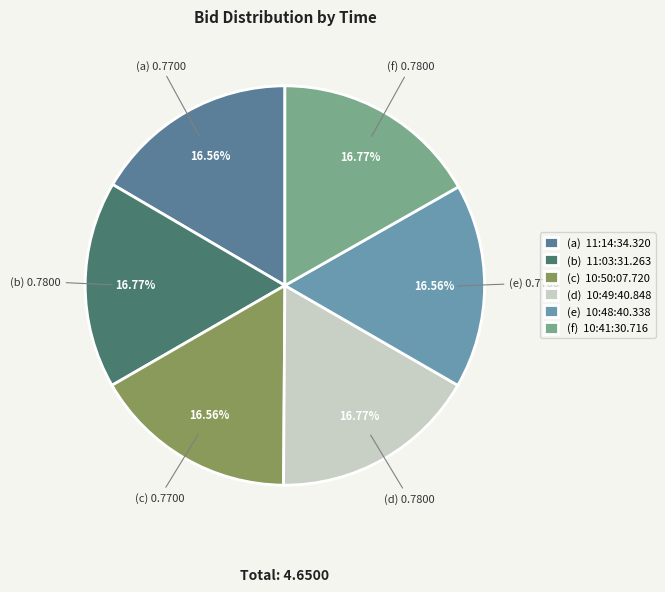

Is there any slice that represents more than half of the pie?

No